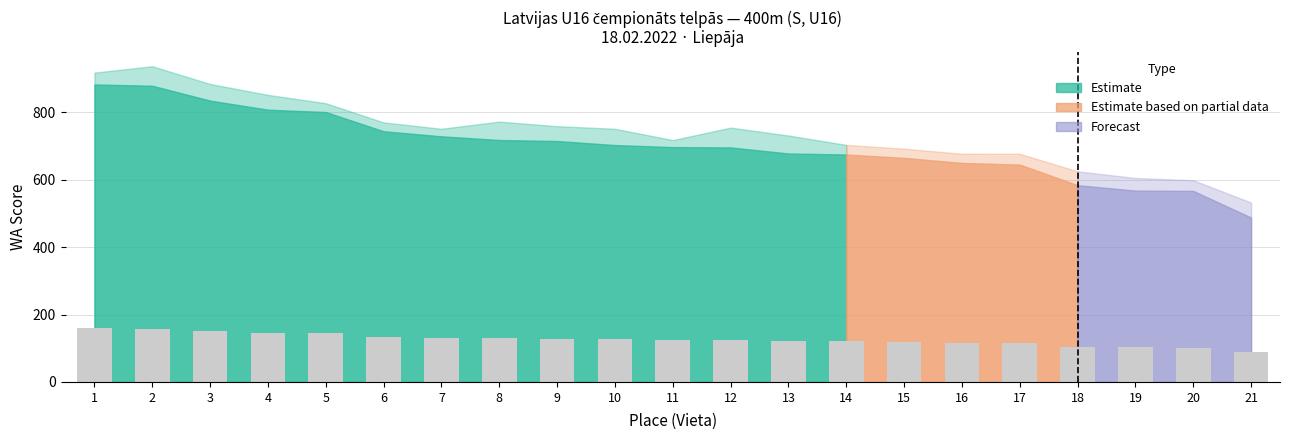

At which label does the data first exceed 125?

1